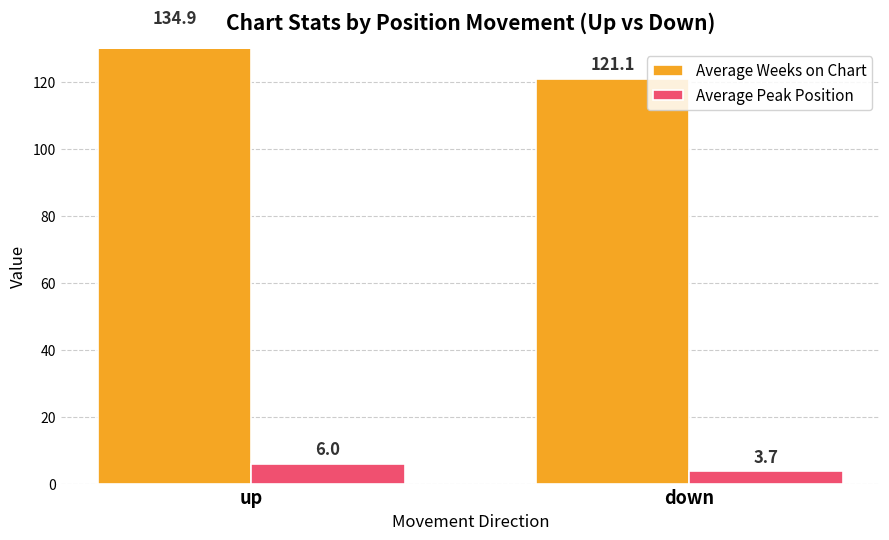

At which label does Average Weeks on Chart first exceed 134?

up